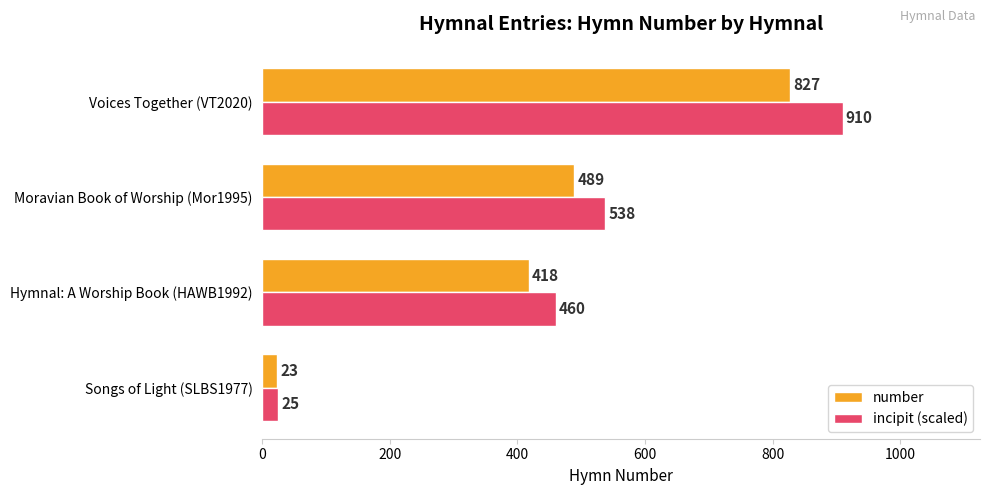

Is the value of incipit (scaled) at Voices Together (VT2020) greater than the value of number at Voices Together (VT2020)?

Yes